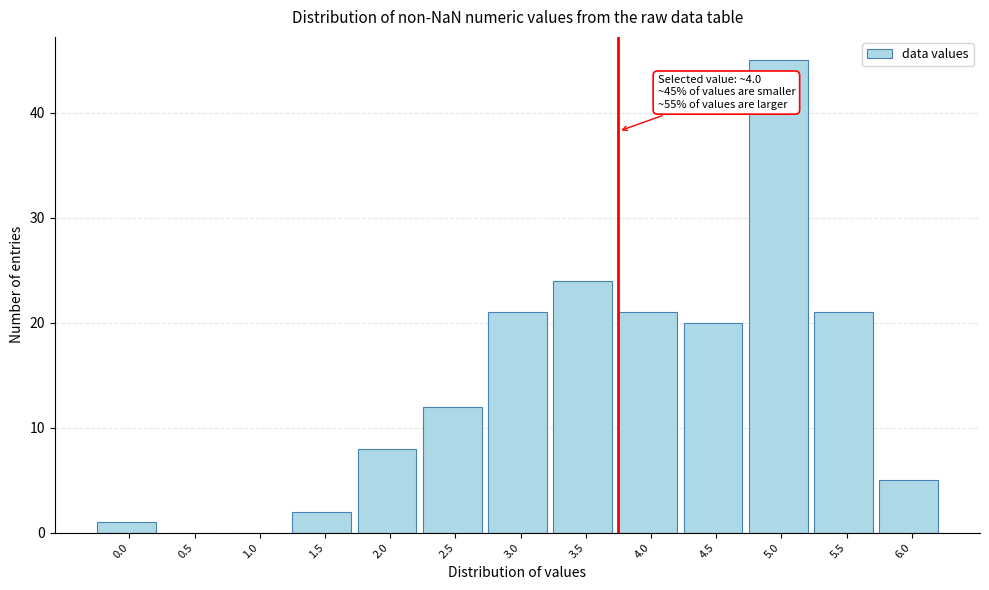

Reading right to left, extract all data points from this chart.

6.0=5	5.5=21	5.0=45	4.5=20	4.0=21	3.5=24	3.0=21	2.5=12	2.0=8	1.5=2	1.0=0	0.5=0	0.0=1